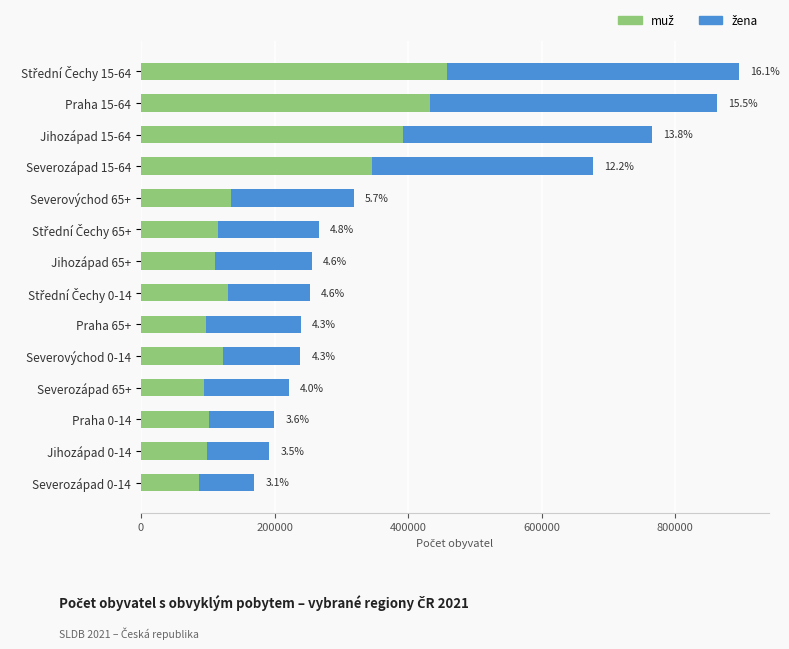

Reading left to right, transcribe all the data shown in this chart.

muž: 458202	433306	391998	346571	135524	114704	110705	129635	97819	122371	93790	102324	98344	86714
žena: 437168	429780	373463	330318	183577	152018	144821	123736	141158	116393	127977	97045	93908	82831